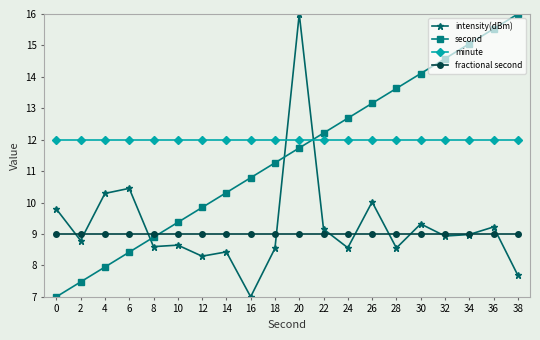

What is the difference between the maximum and minimum values in the second series?

9.0